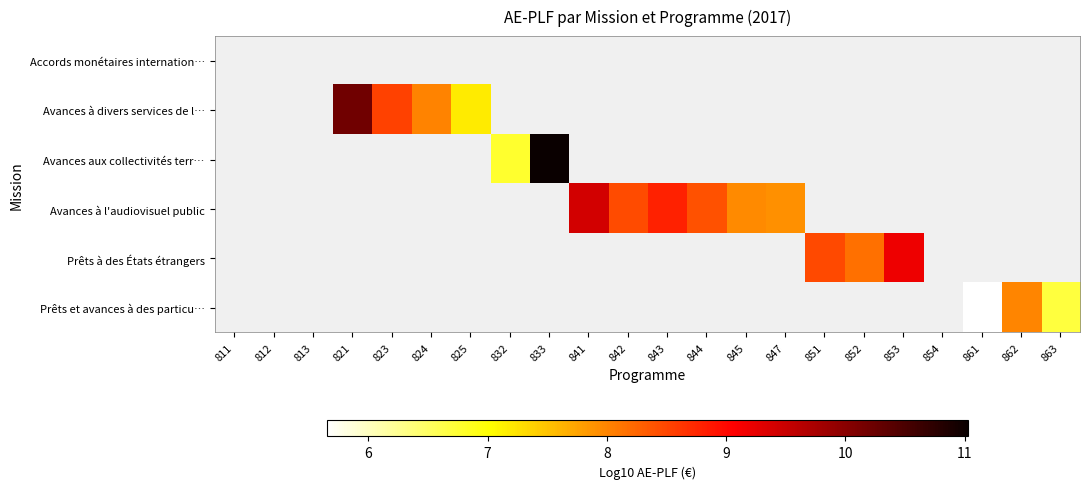

Rank the categories by Avances aux collectivités terr… value from lowest to highest.

811, 812, 813, 821, 823, 824, 825, 832, 833, 841, 842, 843, 844, 845, 847, 851, 852, 853, 854, 861, 862, 863